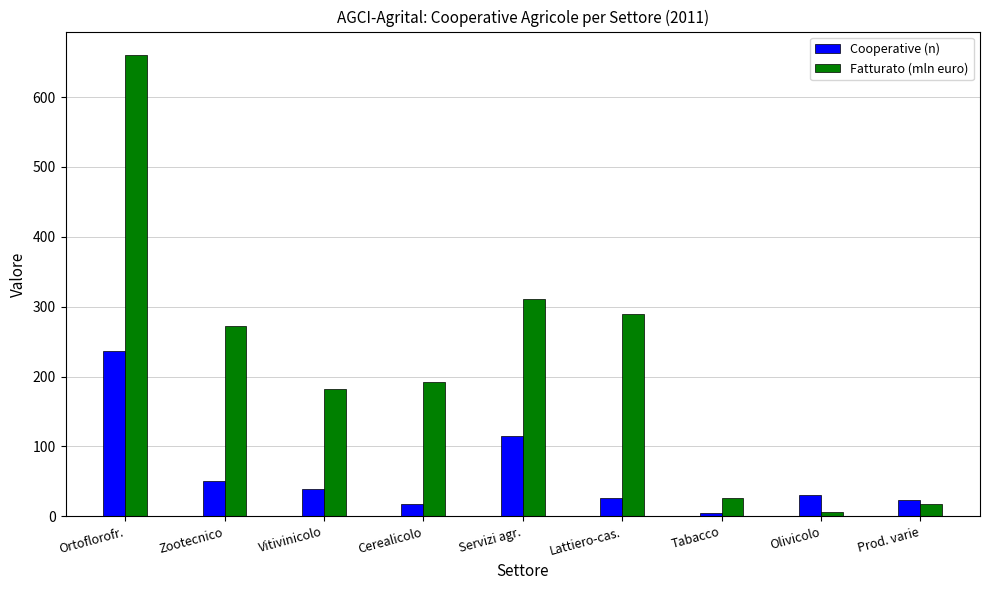

What is the lowest value of the Fatturato (mln euro) series?

5.8